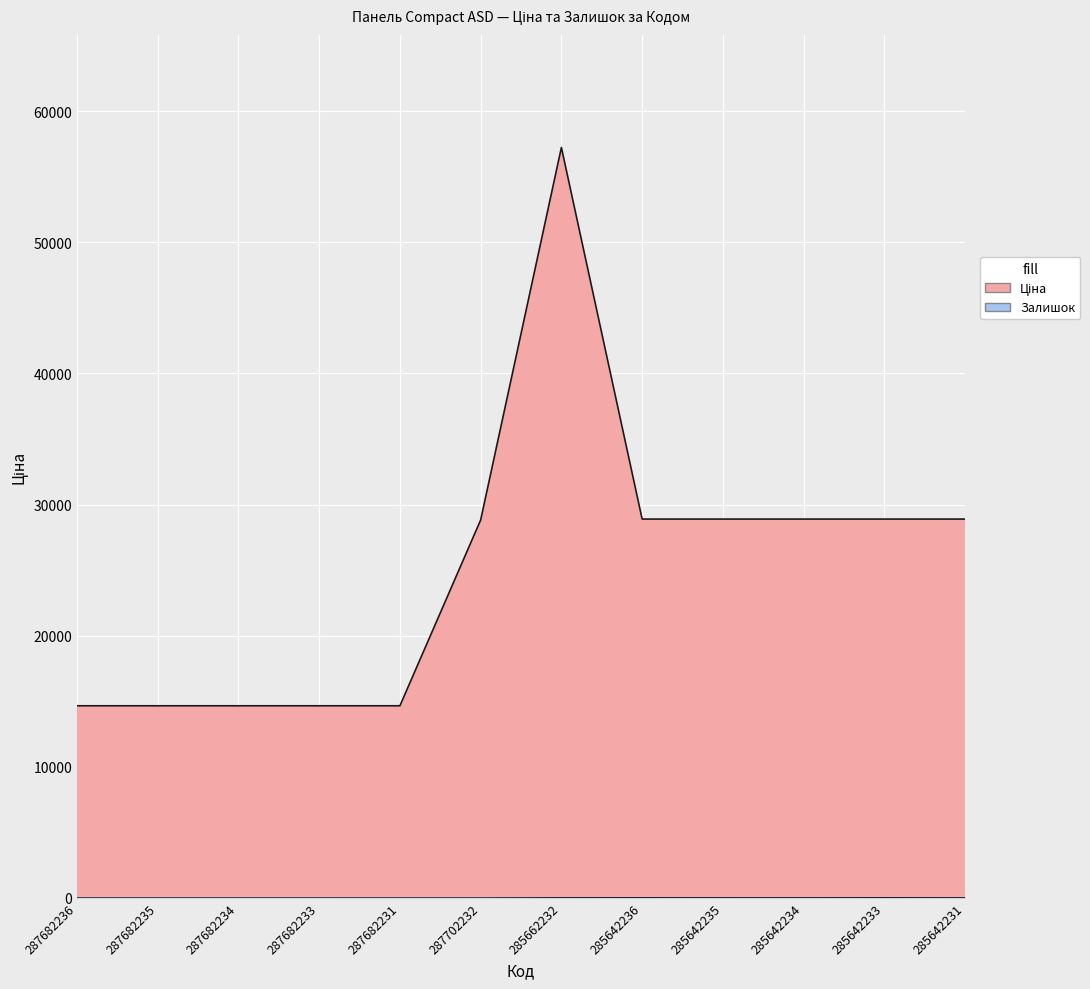

In Залишок, how many points are higher than both neighbors (excluding endpoints)?

3